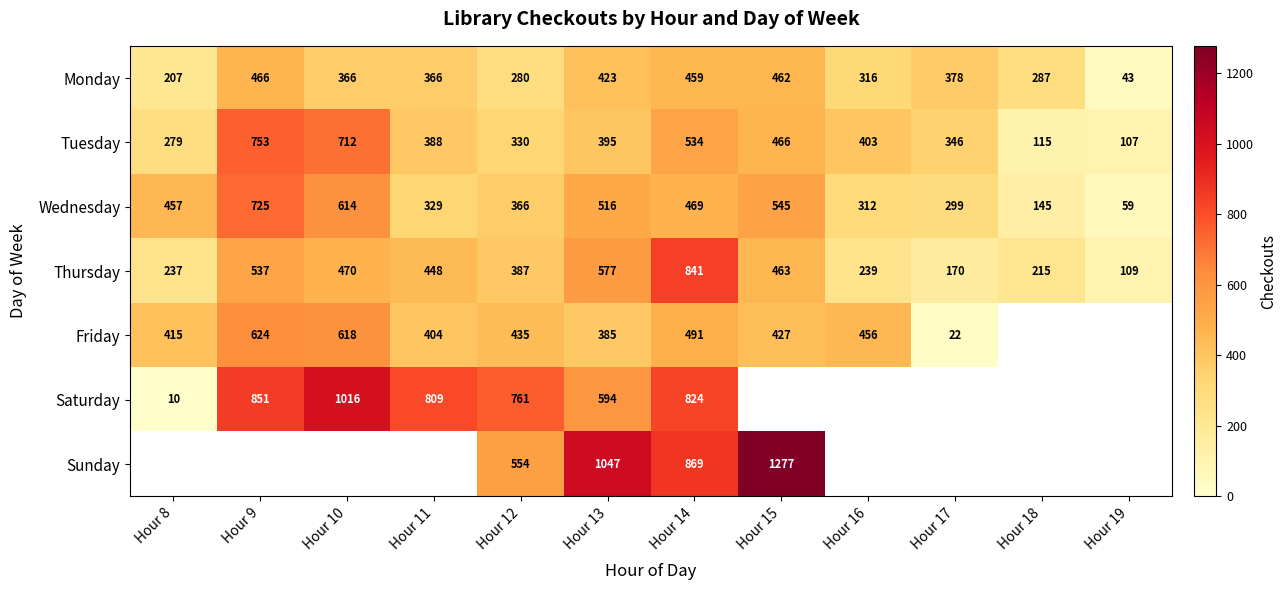

Where is Monday nearest to the value 254?

Hour 12